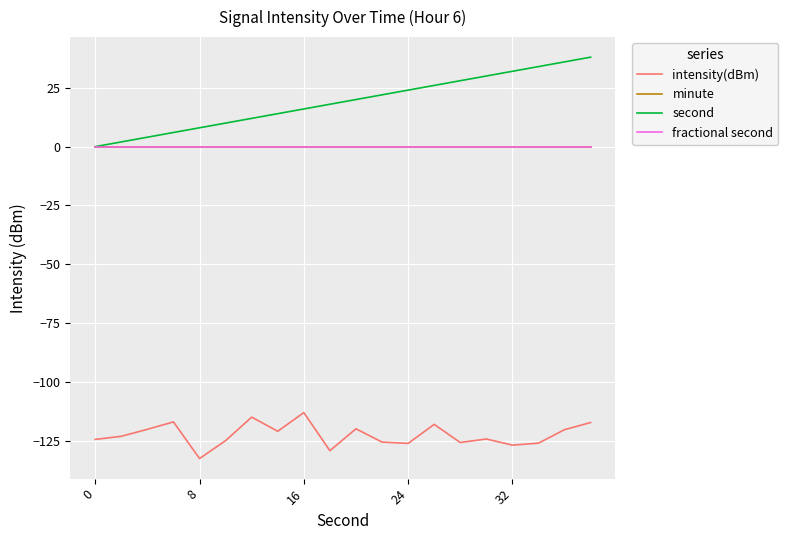

Reading right to left, list all the values displayed in this chart.

intensity(dBm): -117.2	-120.3	-126.0	-126.8	-124.2	-125.7	-118.0	-126.1	-125.5	-119.9	-129.2	-113.0	-120.9	-114.9	-124.9	-132.5	-117.0	-120.1	-123.1	-124.4
minute: 0.0	0.0	0.0	0.0	0.0	0.0	0.0	0.0	0.0	0.0	0.0	0.0	0.0	0.0	0.0	0.0	0.0	0.0	0.0	0.0
second: 38.0	36.0	34.0	32.0	30.0	28.0	26.0	24.0	22.0	20.0	18.0	16.0	14.0	12.0	10.0	8.0	6.0	4.0	2.0	0.0
fractional second: 0.0	0.0	0.0	0.0	0.0	0.0	0.0	0.0	0.0	0.0	0.0	0.0	0.0	0.0	0.0	0.0	0.0	0.0	0.0	0.0